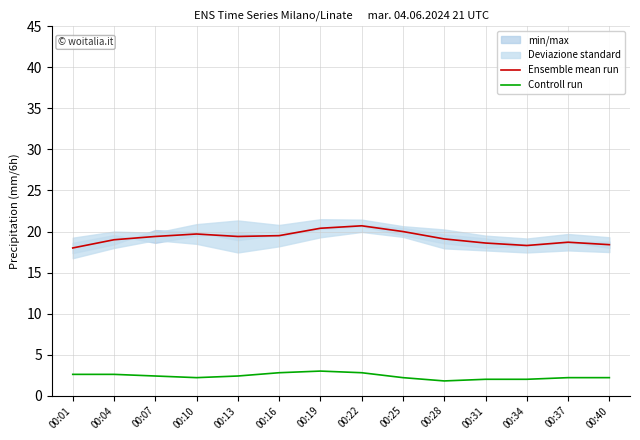

What is the value of the Ensemble mean run point at the 10th from the left?

19.1